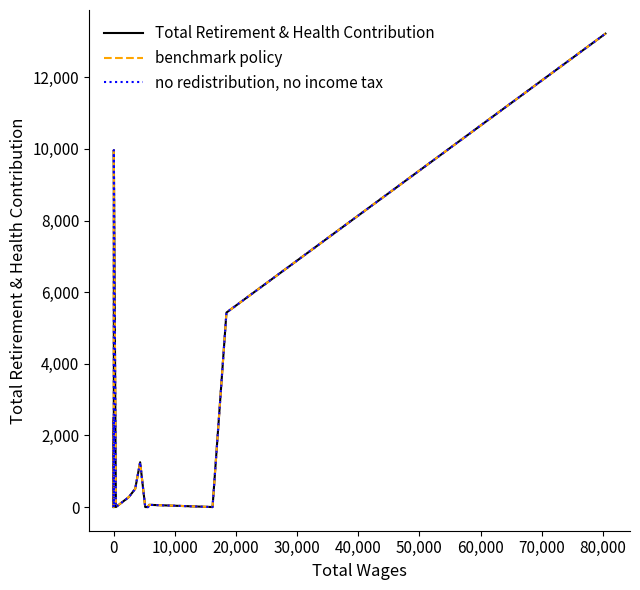

What is the value of the benchmark policy point at the 4th from the left?

2499.8